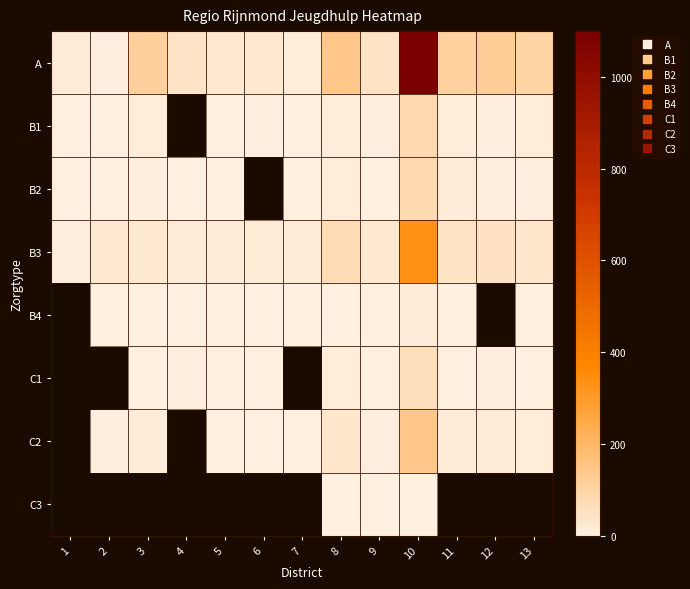

The B1 series shows 81.0 at 10. True or false?

True